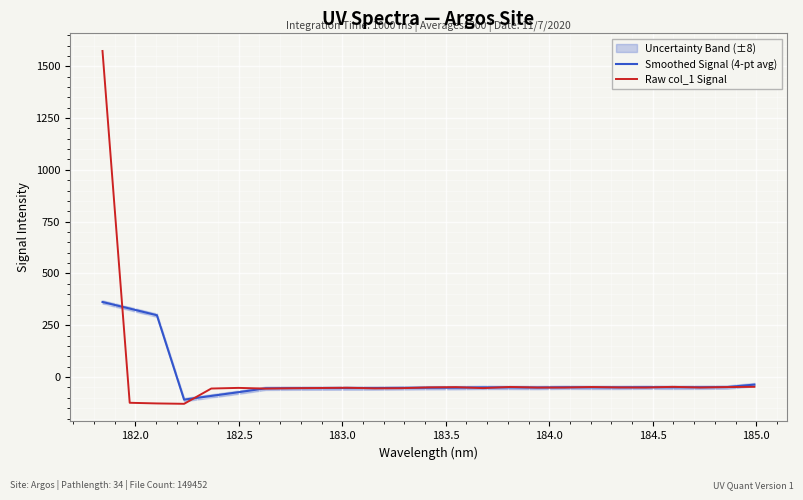

Count the number of categories in the chart.

25